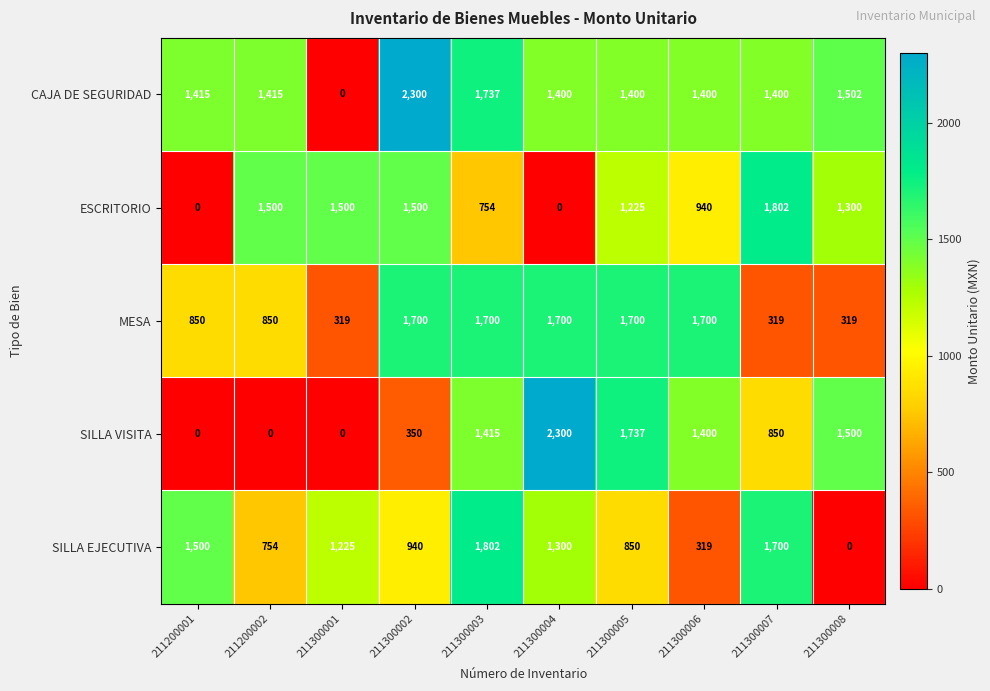

What is the difference between the ESCRITORIO values at 211300008 and 211300001?

200